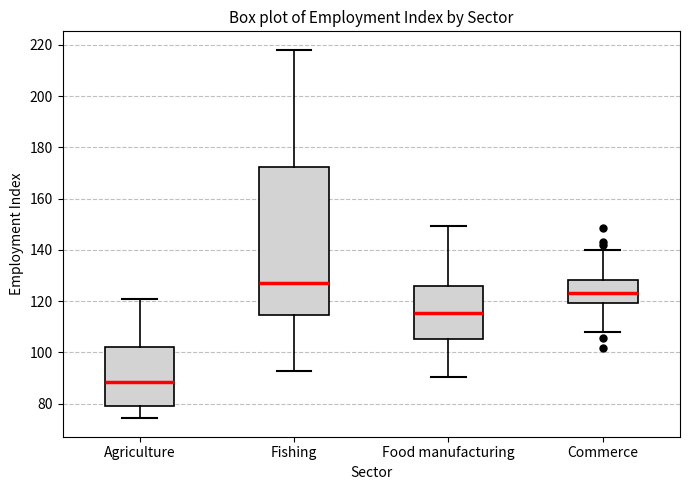

Which box is the tallest, from its lower edge to its upper edge?

Fishing